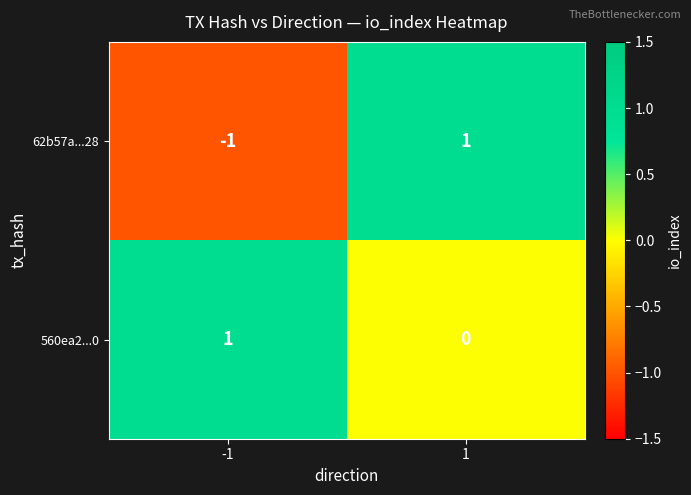

What is the spread (max minus min) of values at -1?

2